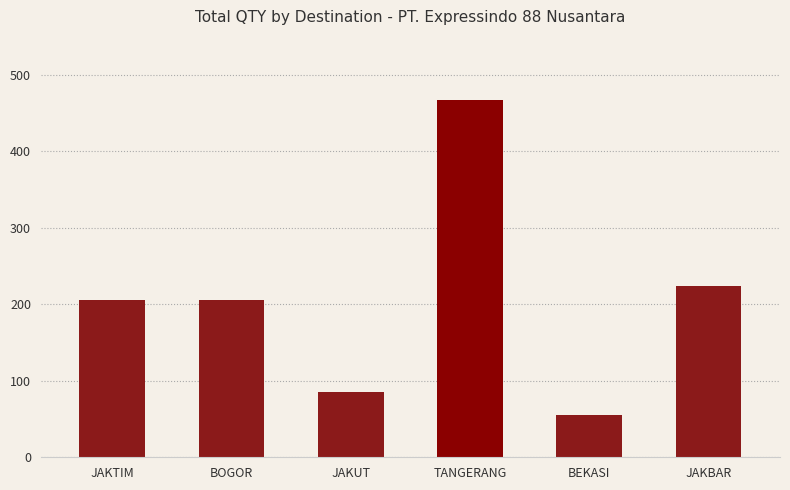

Which has a higher value, BEKASI or BOGOR?

BOGOR